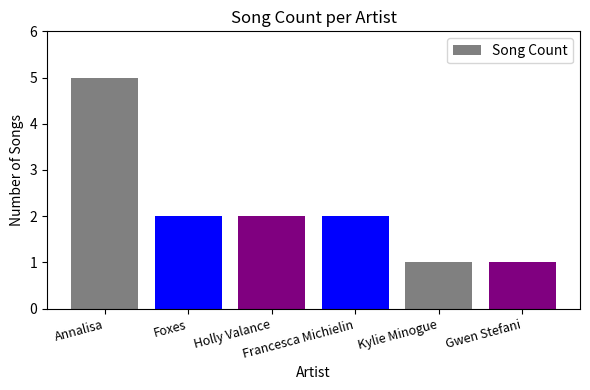

What is the change in value from Annalisa to Foxes?

-3